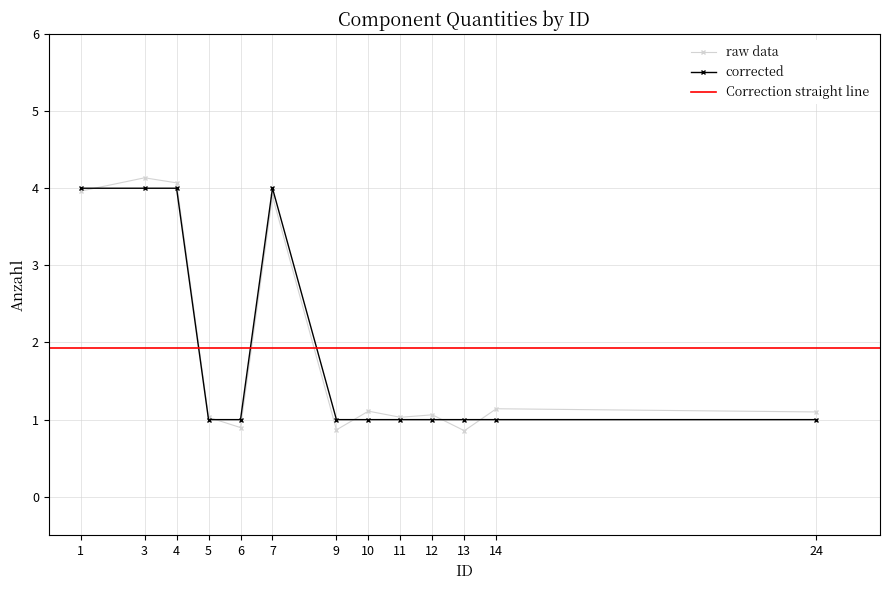

Rank the categories by value from highest to lowest.

1, 3, 4, 7, 5, 6, 9, 10, 11, 12, 13, 14, 24